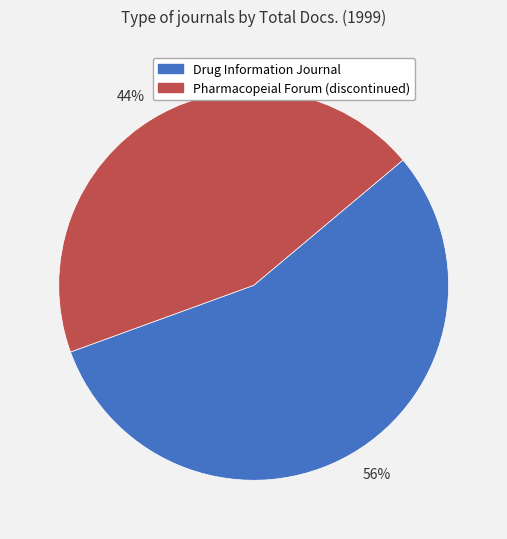

Is there a majority slice in this chart?

Yes